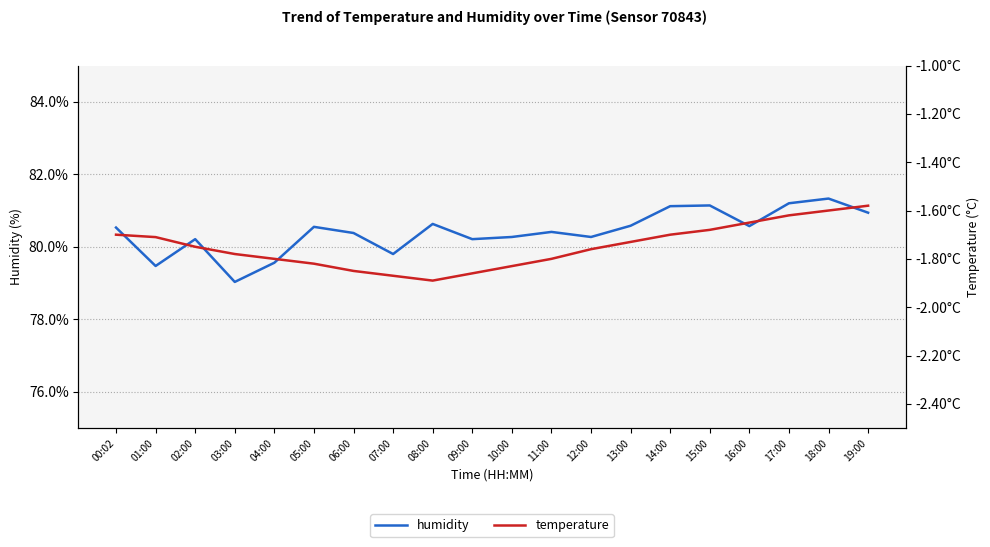

True or false: humidity and temperature intersect in this chart.

False